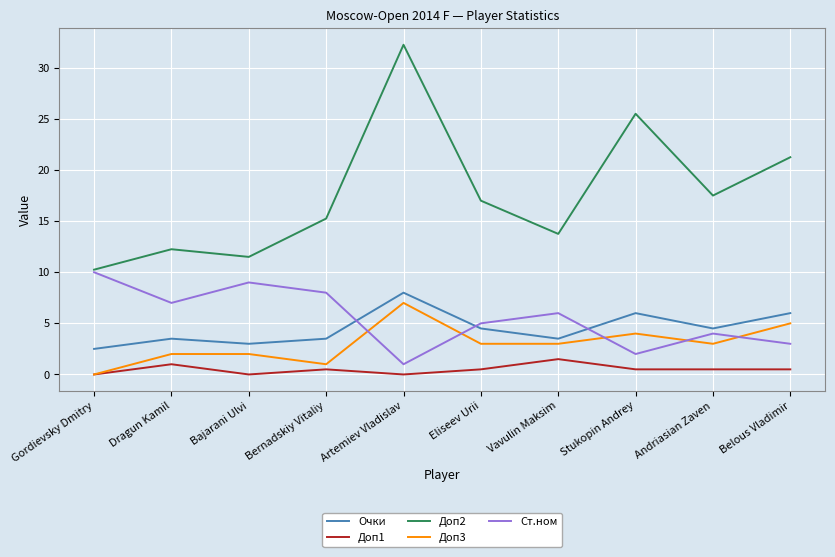

Read the Доп2 value at Eliseev Urii.

17.0